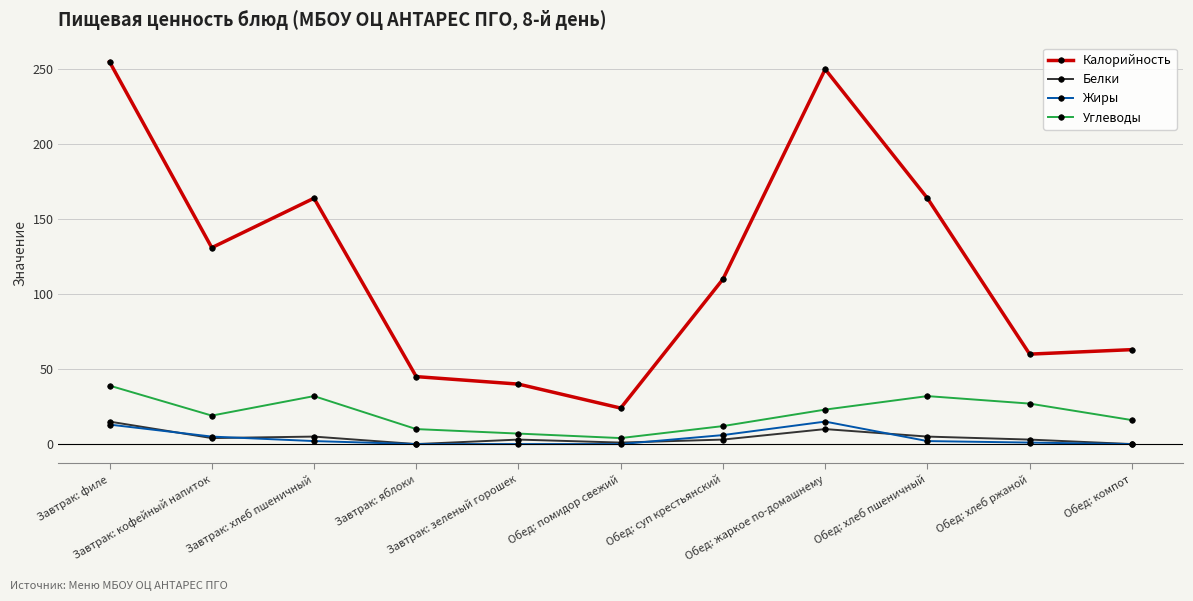

Which series has the widest spread of values?

Калорийность